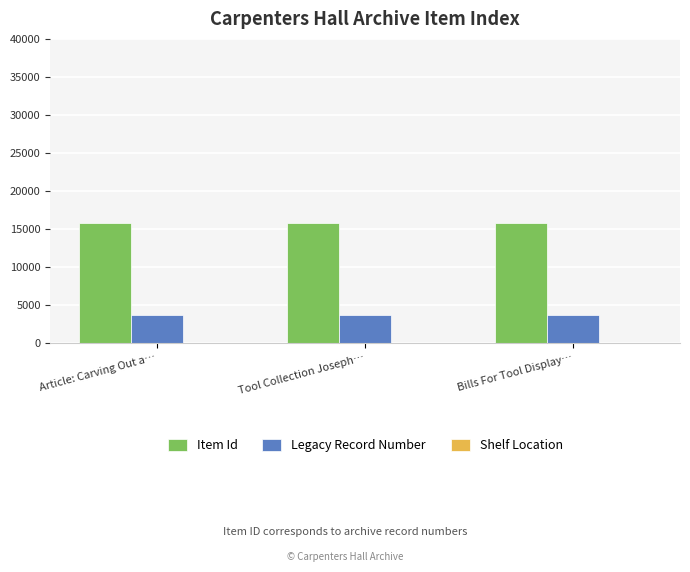

What is the greatest value displayed?

15751